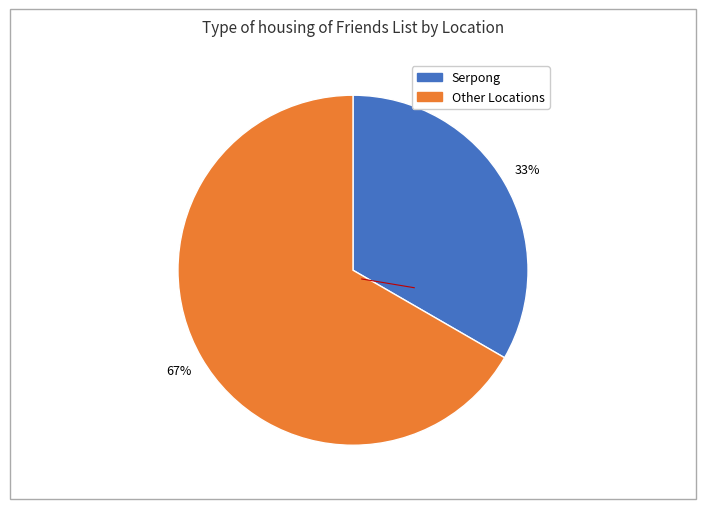

To the nearest percent, what is the average slice percentage?

50%